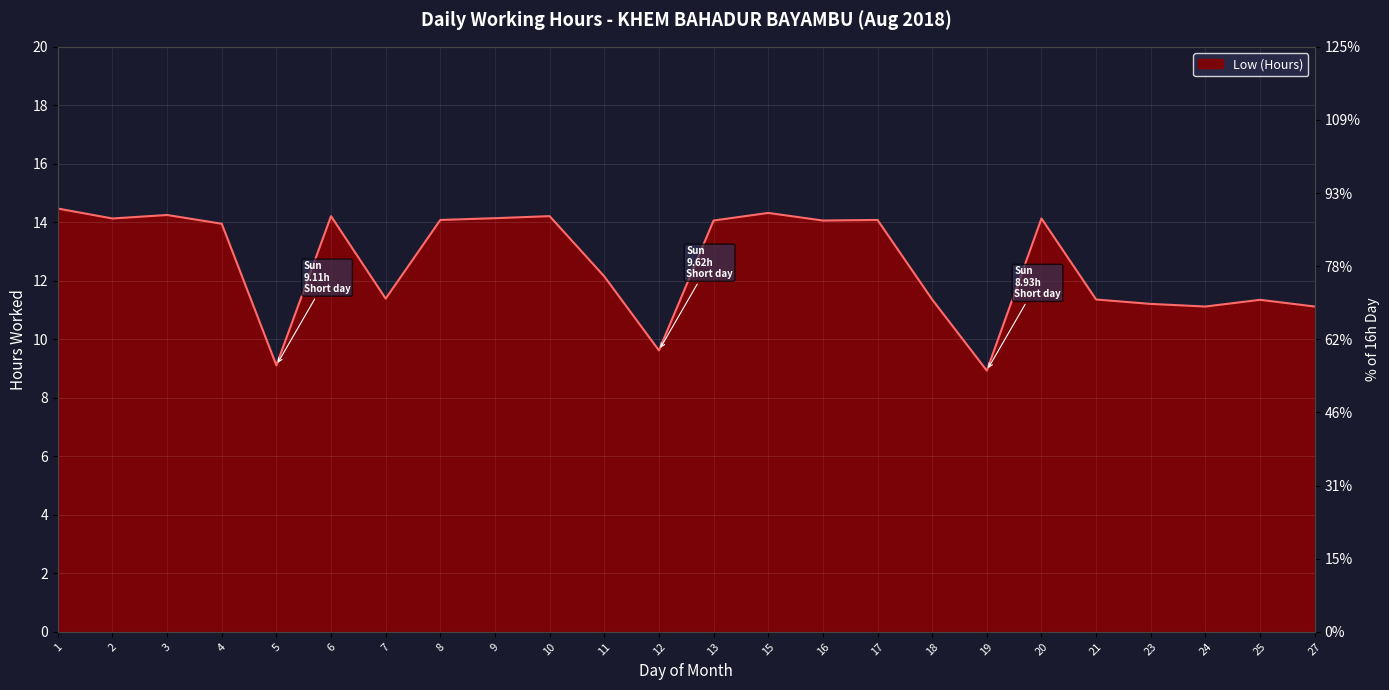

Which category has the lowest value across all series?

19